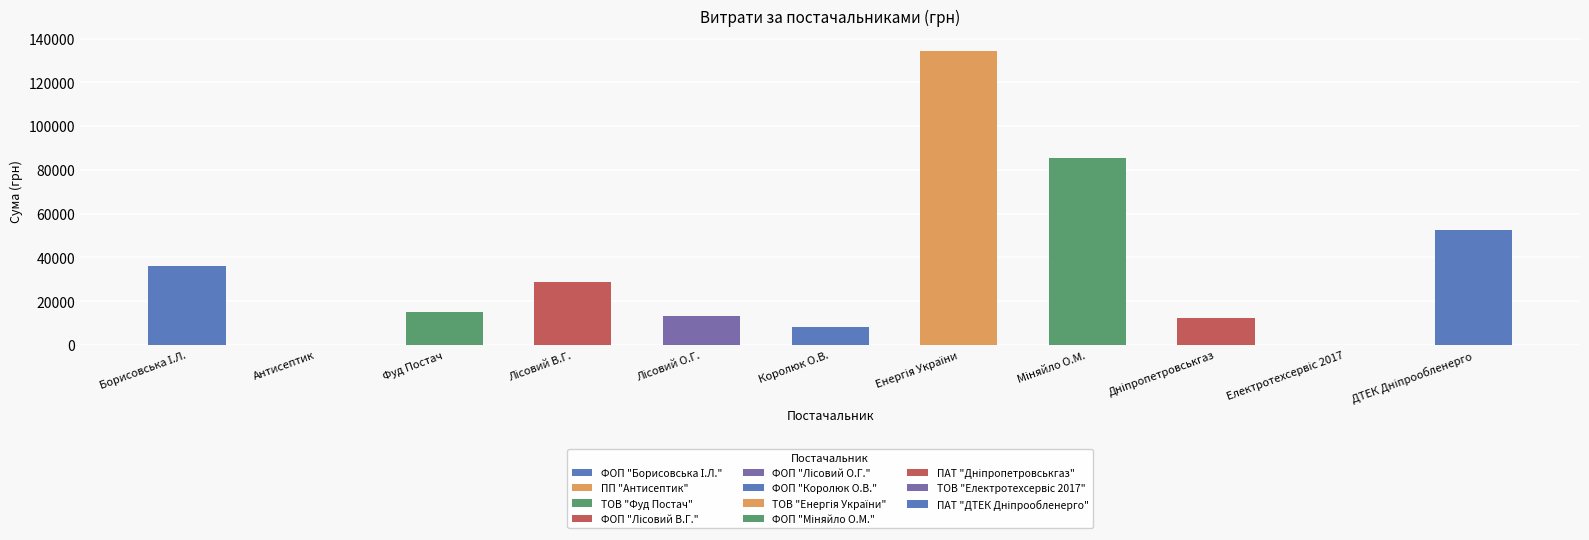

What is the difference between the values at ПП "Антисептик" and ТОВ "Енергія України"?

134227.3